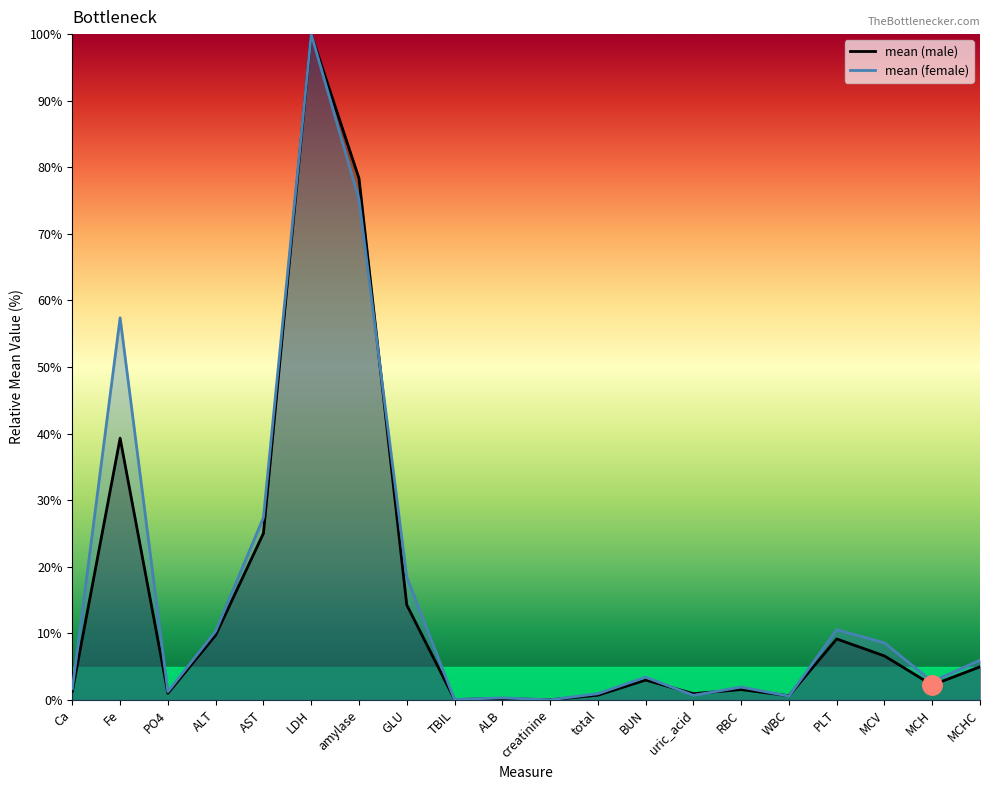

How many values in the mean (female) series are below 3?

10